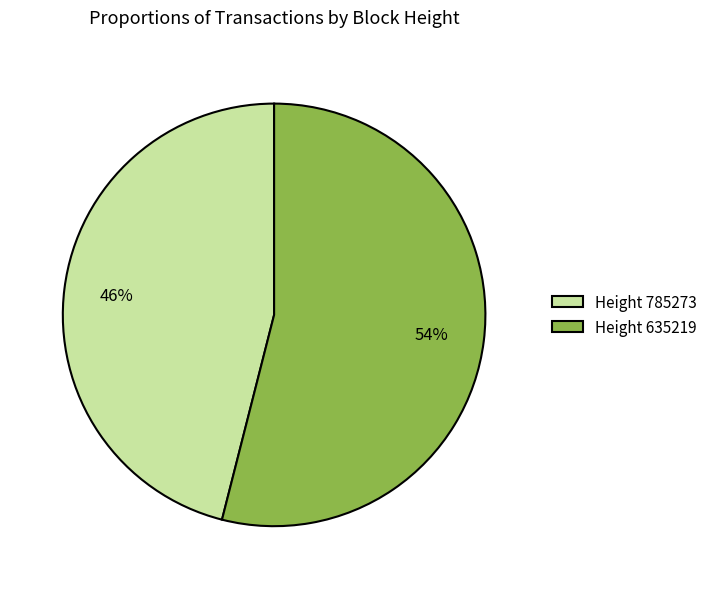

Is there any slice that represents more than half of the pie?

Yes